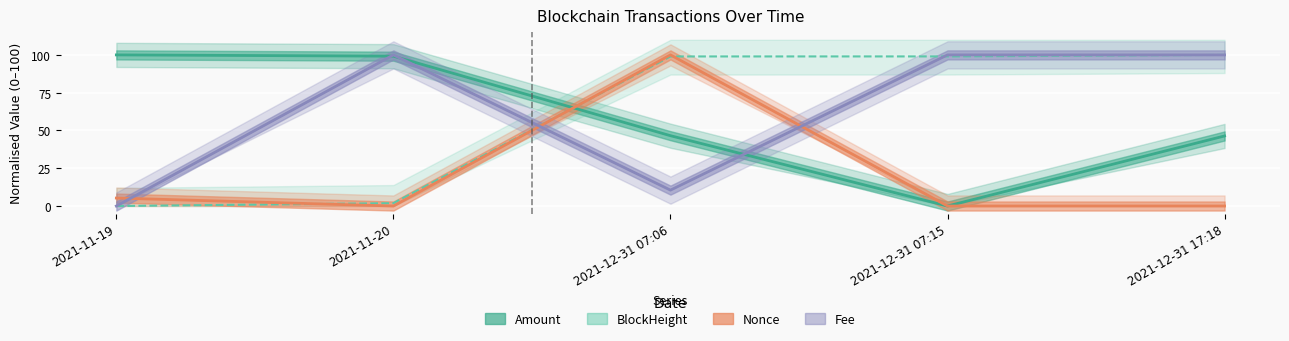

What is the maximum value for Fee?

100.0